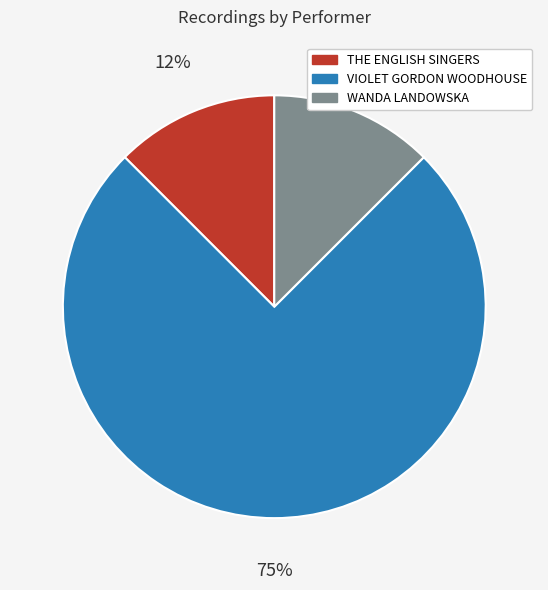

To the nearest percent, what is the average slice percentage?

33%